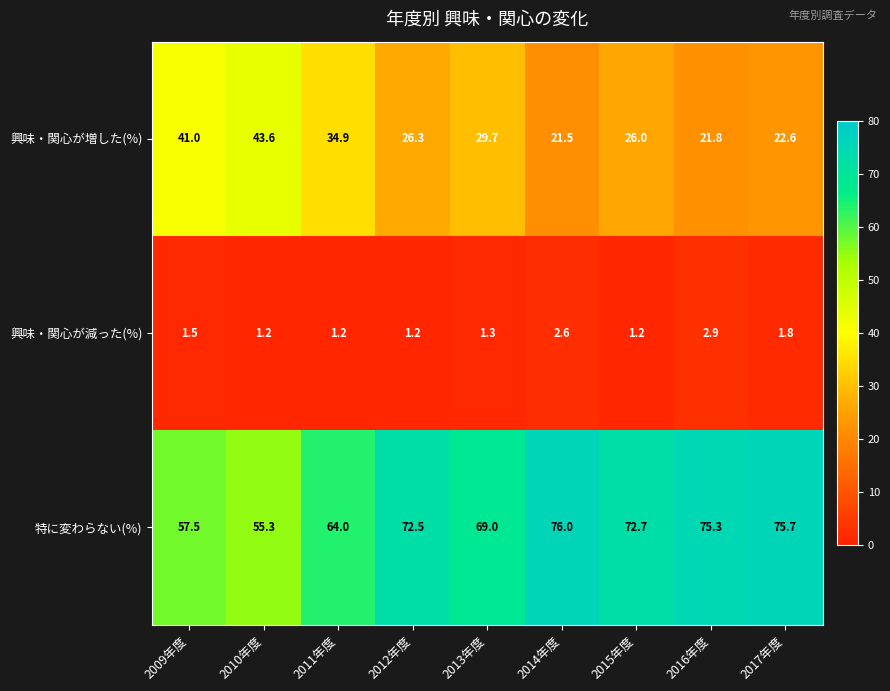

Rank the series by their average value, from lowest to highest.

興味・関心が減った(%), 興味・関心が増した(%), 特に変わらない(%)